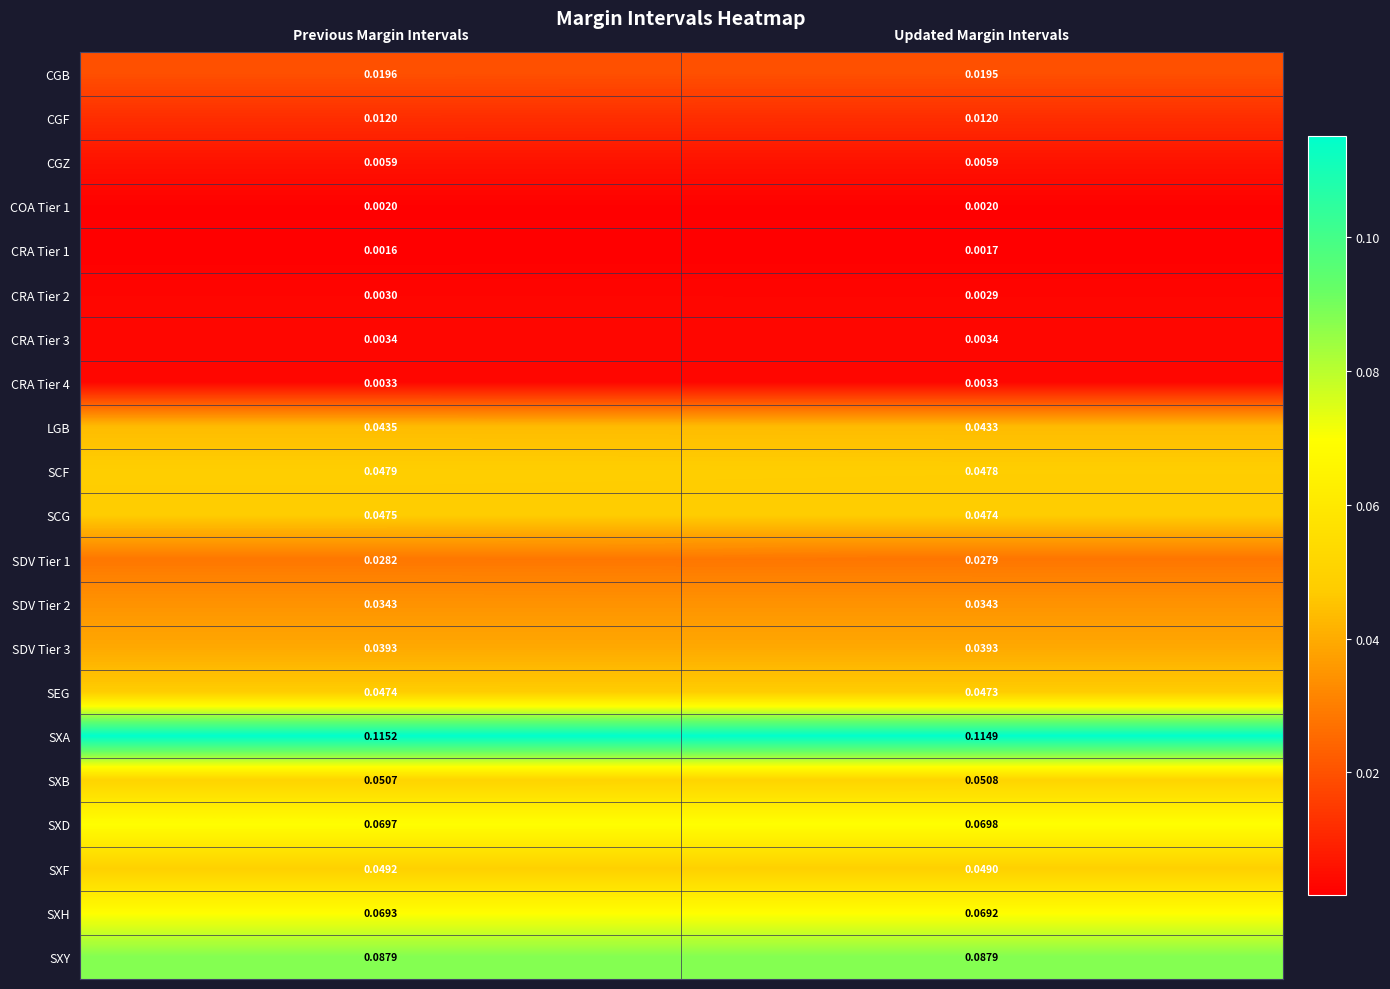

Which label corresponds to the smallest value in the chart?

Previous Margin Intervals